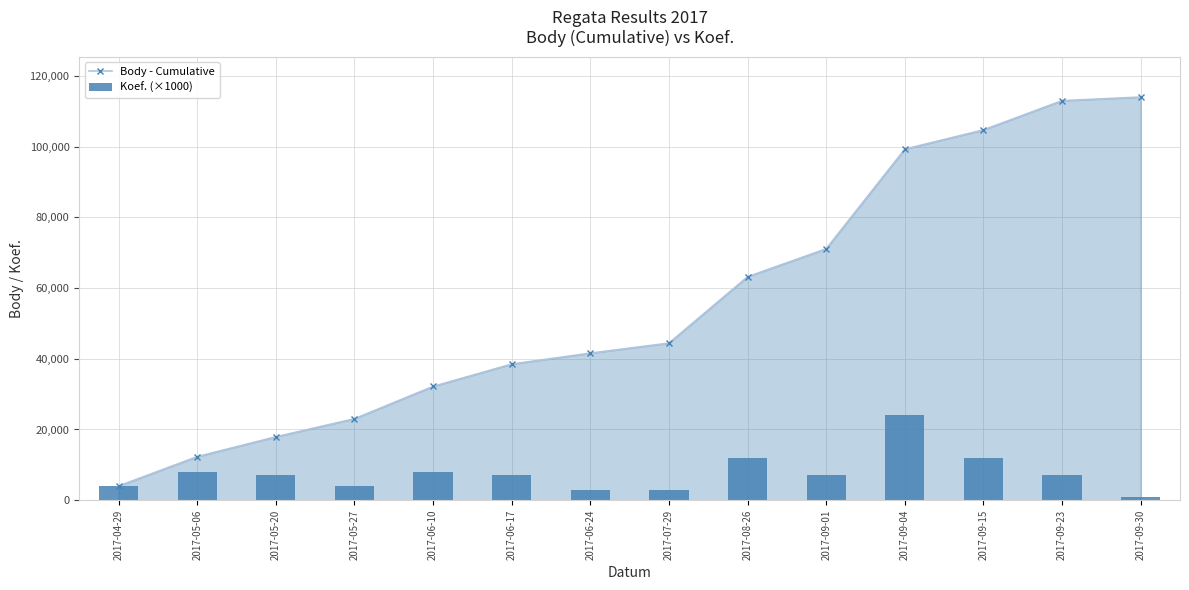

What is the sum of the Body - Cumulative values at 2017-09-01 and 2017-07-29?

115506